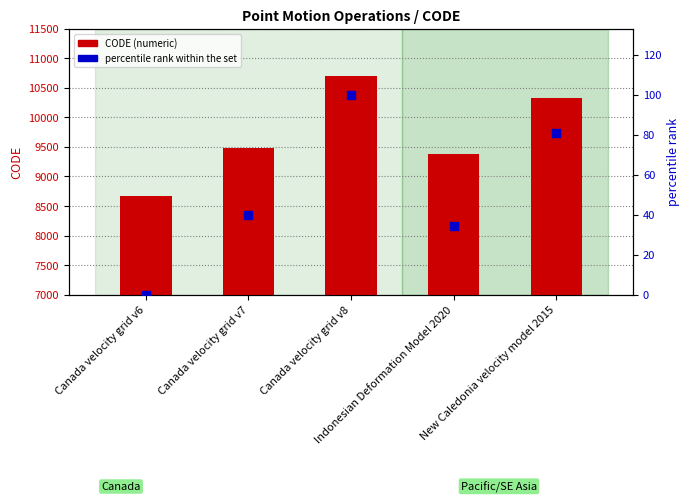

Which series reaches the maximum Y coordinate?

CODE (numeric)